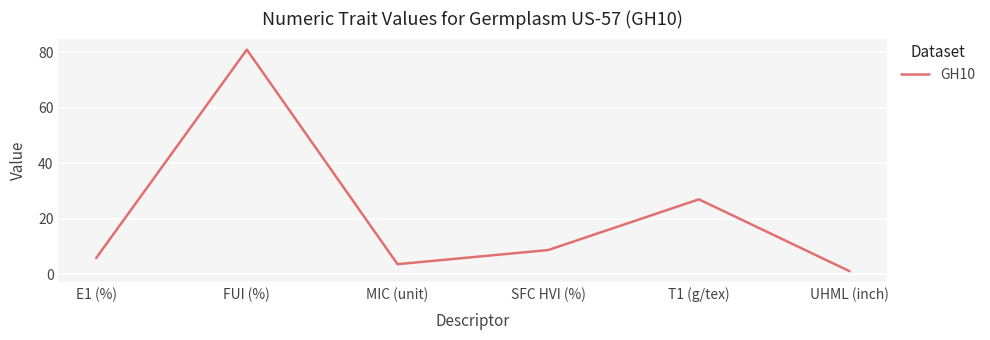

How many values are below 8?

3